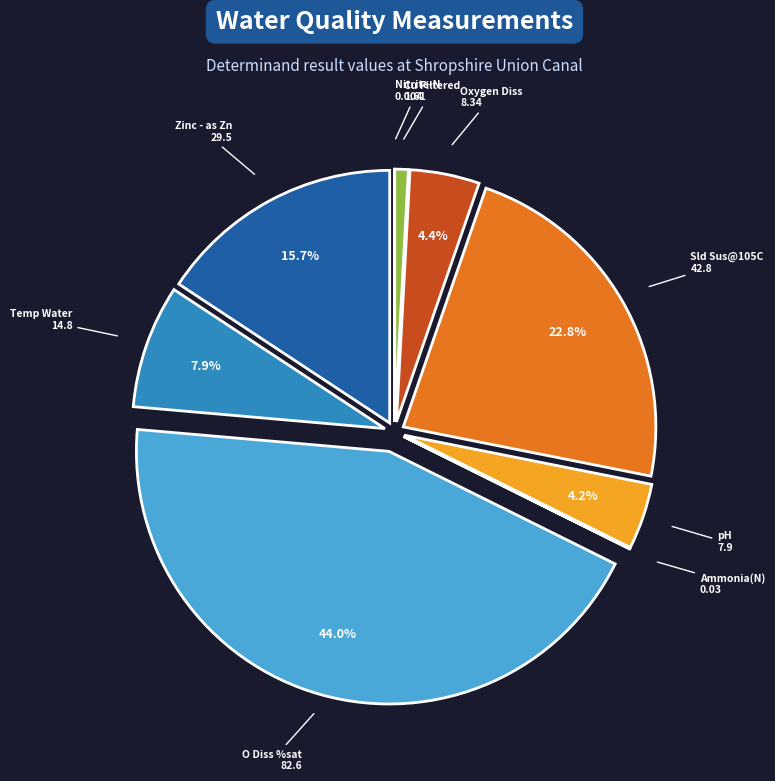

Is there any slice that represents more than half of the pie?

No